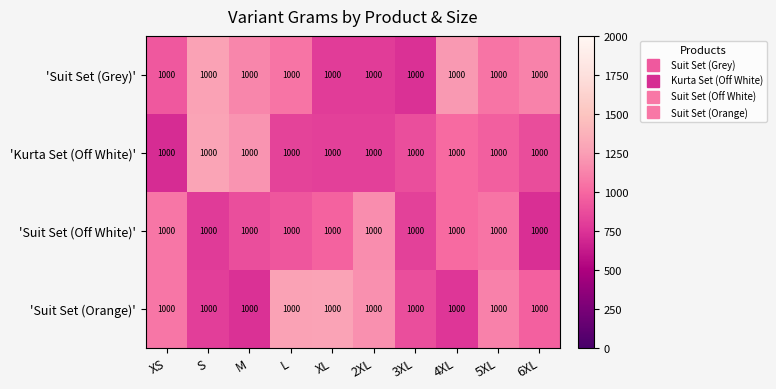

Which category has the lowest value in the 'Suit Set (Orange)' series?

M